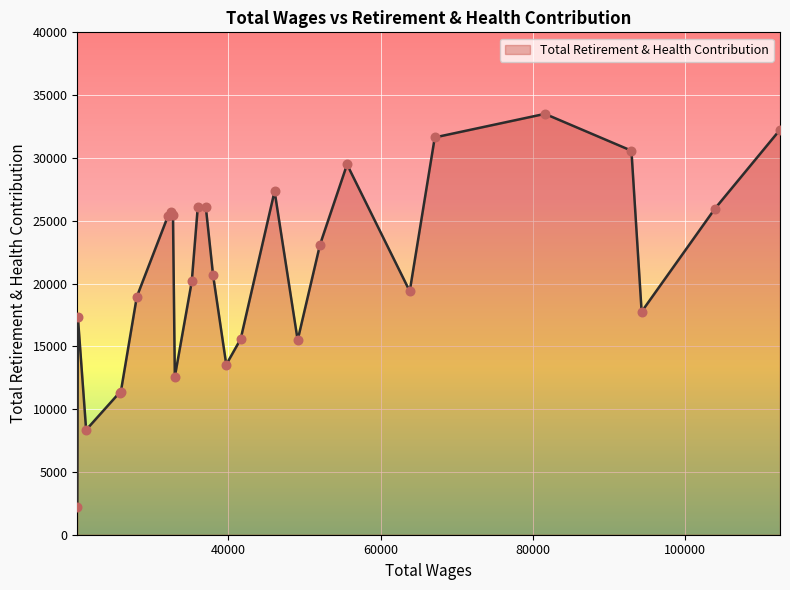

What is the maximum value shown in the chart?

33509